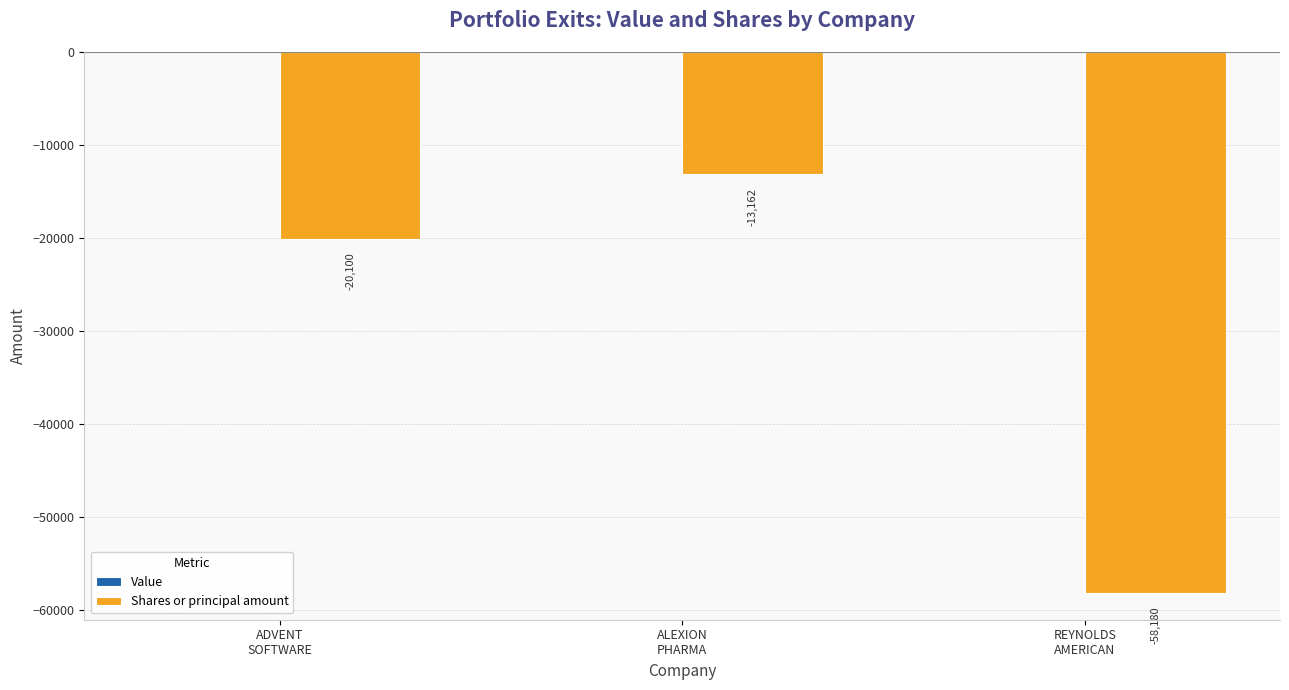

What is the minimum value shown in the chart?

-58180